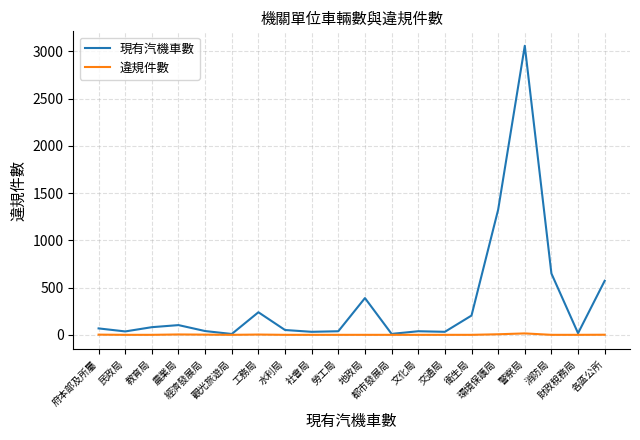

What is the total value across all series at 教育局?

81